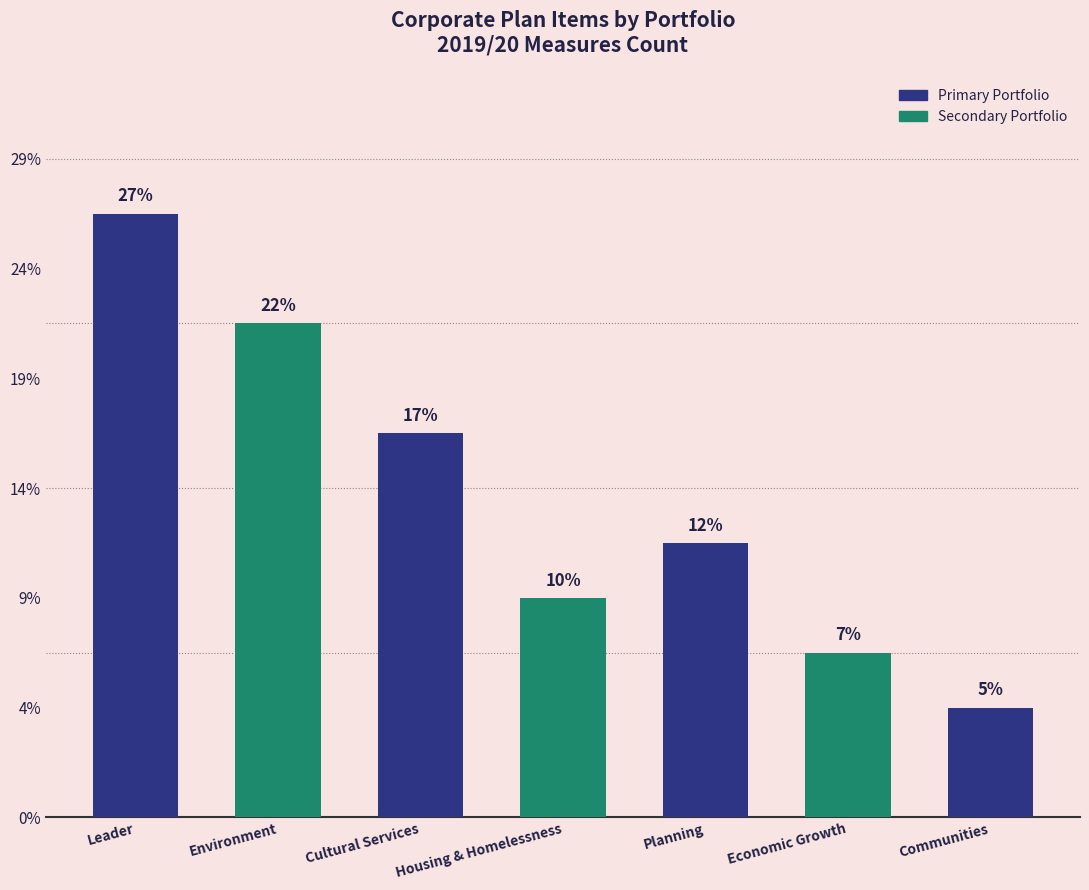

Does the chart contain any negative values?

No